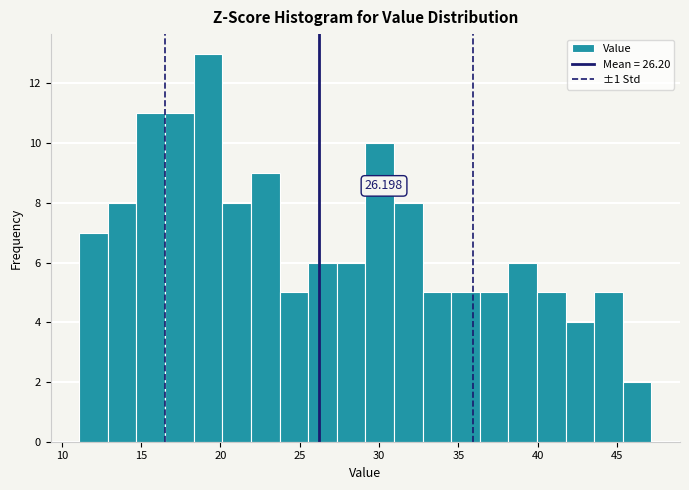

Around what value on the x-axis is the tallest bar? Give the approximate position of its centre, as read against the axis.

19.0